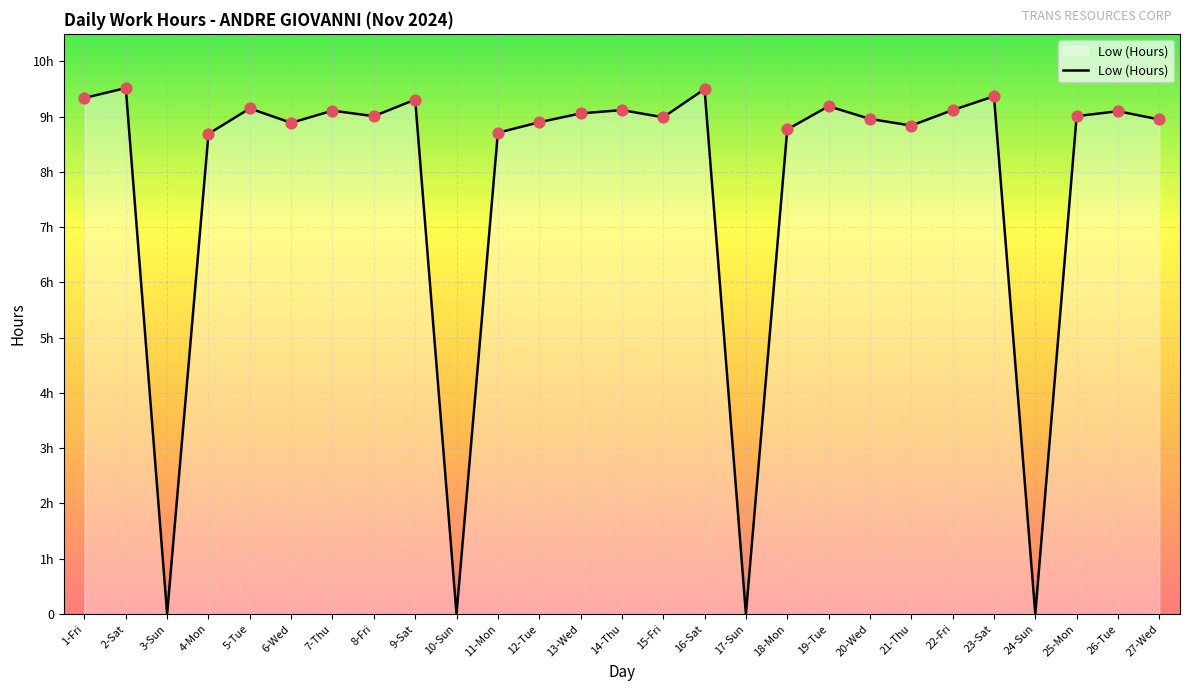

What is the change in value from 3-Sun to 15-Fri?

+9.0